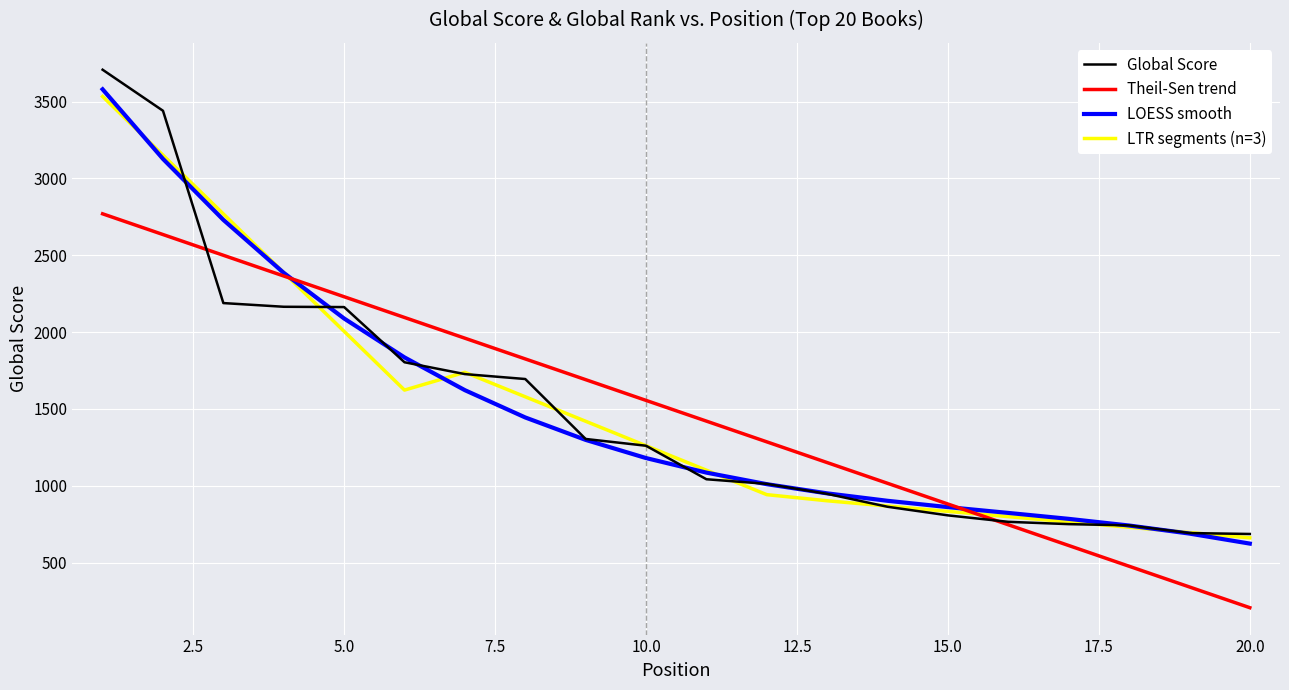

What is the smallest value displayed?

207.5